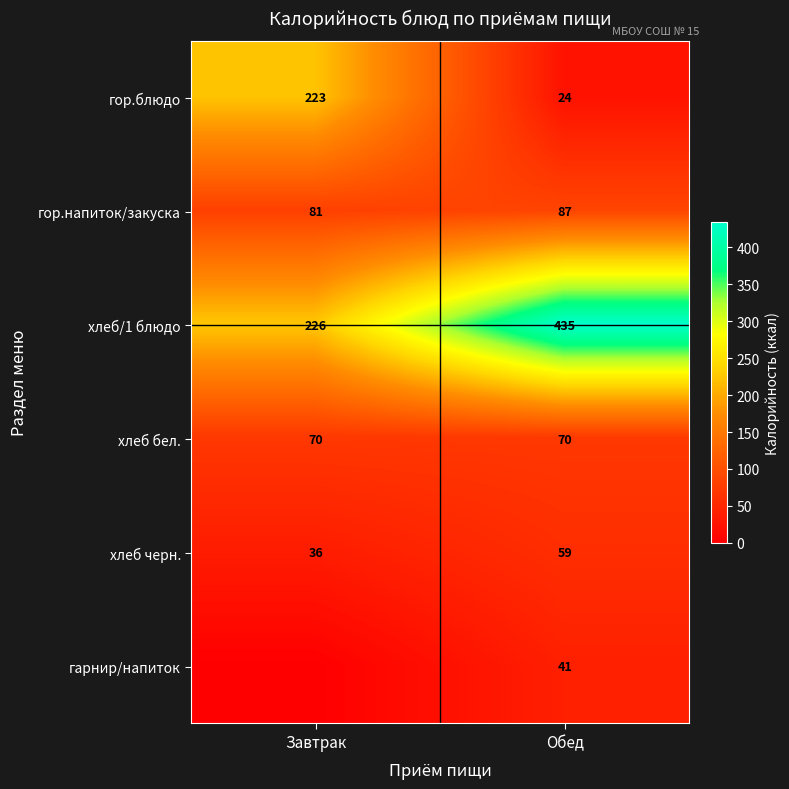

Rank the categories by хлеб/1 блюдо value from lowest to highest.

Завтрак, Обед